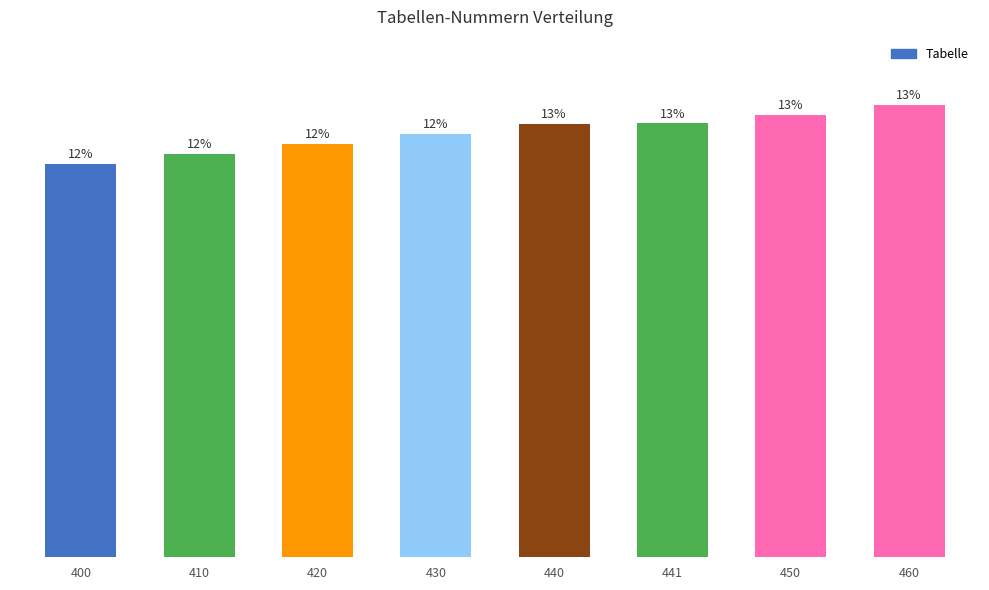

Is it true that the value at 440 is 129?

False